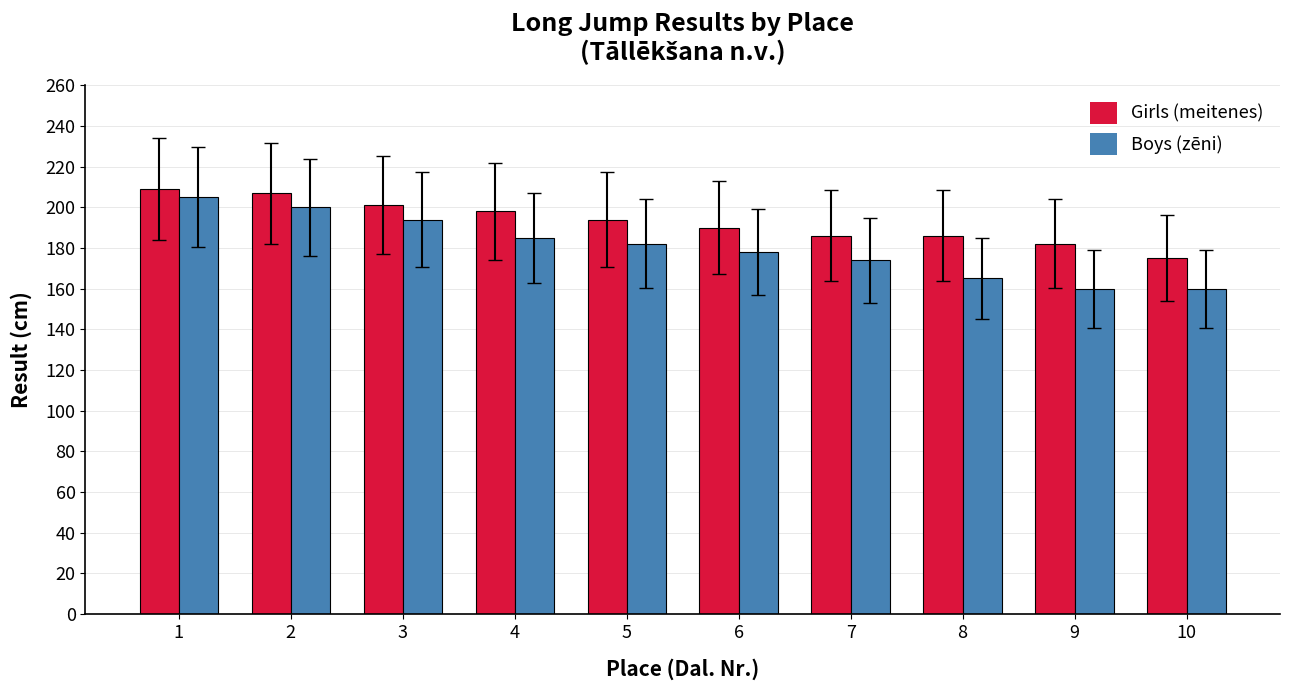

Which series has the widest spread of values?

Boys (zēni)